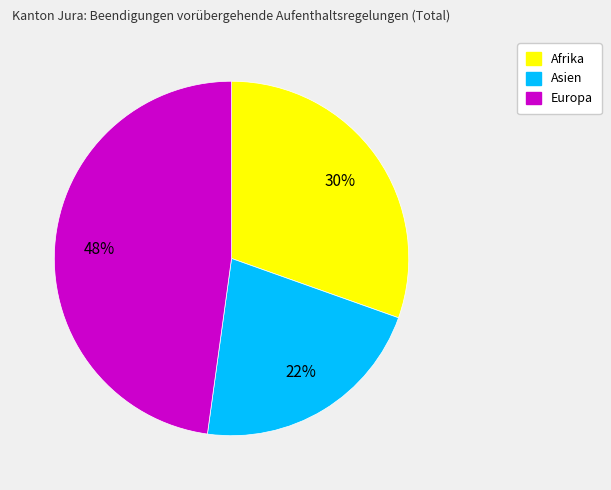

To the nearest percent, what is the average slice percentage?

33%